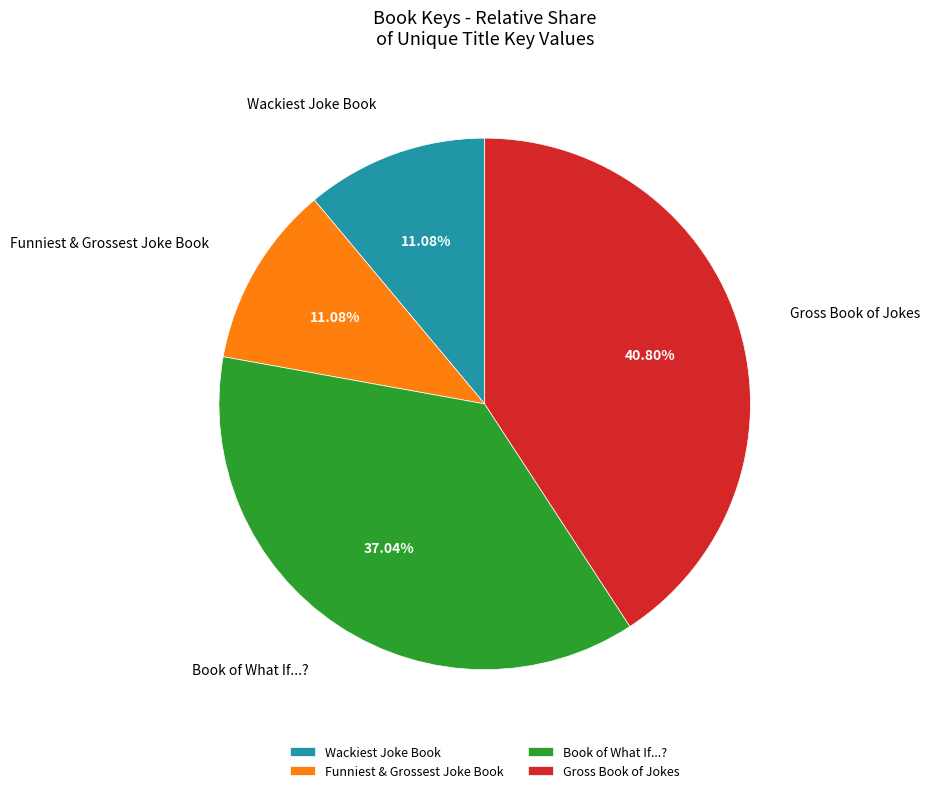

Does Wackiest Joke Book account for over 50% of the chart?

No